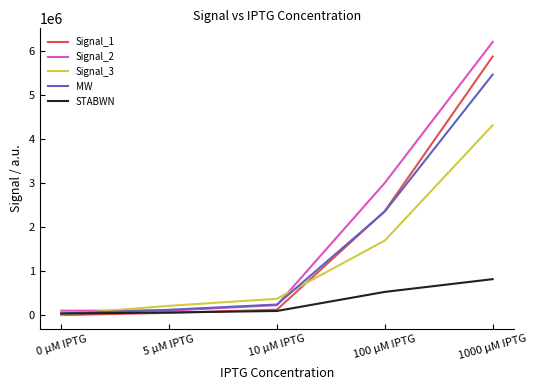

Is the value of Signal_2 at 100 µM IPTG greater than the value of Signal_3 at 1000 µM IPTG?

No